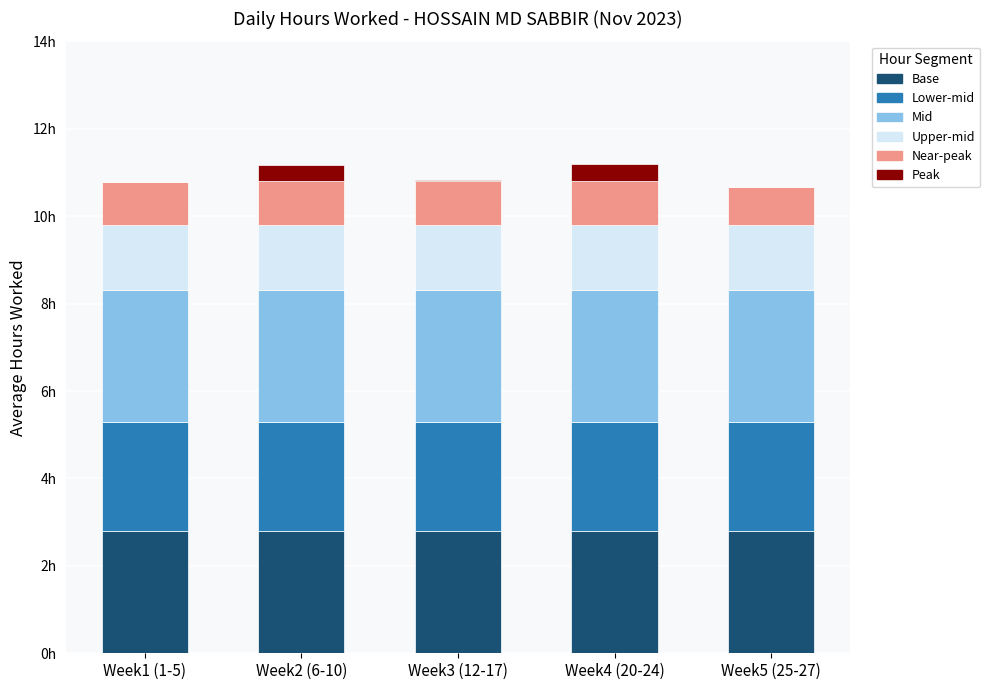

What are all the series names shown in the legend?

Base, Lower-mid, Mid, Upper-mid, Near-peak, Peak